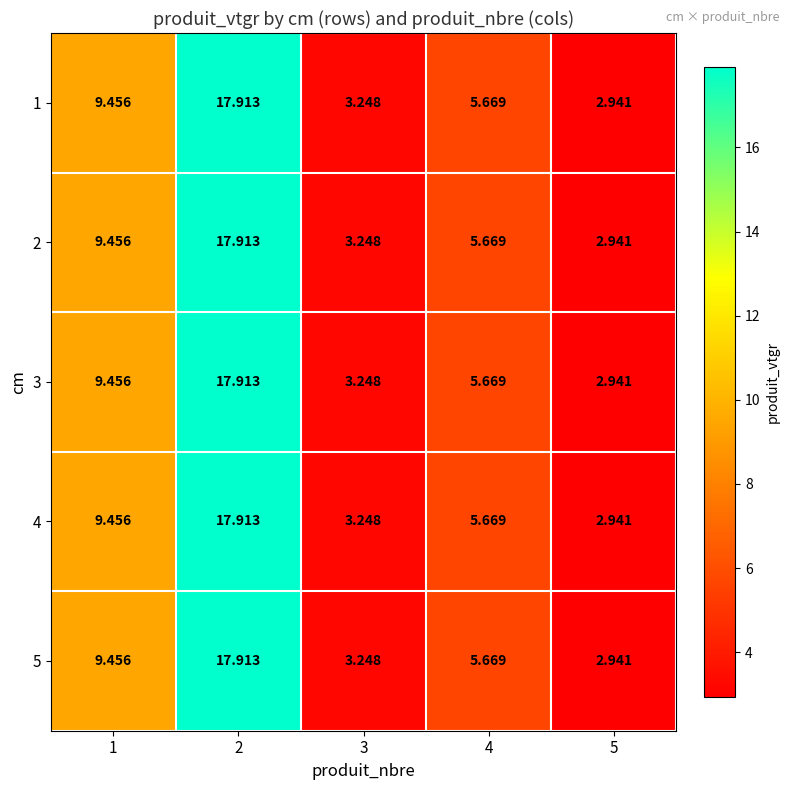

Is the value of 3 at 1 greater than the value of 2 at 3?

Yes